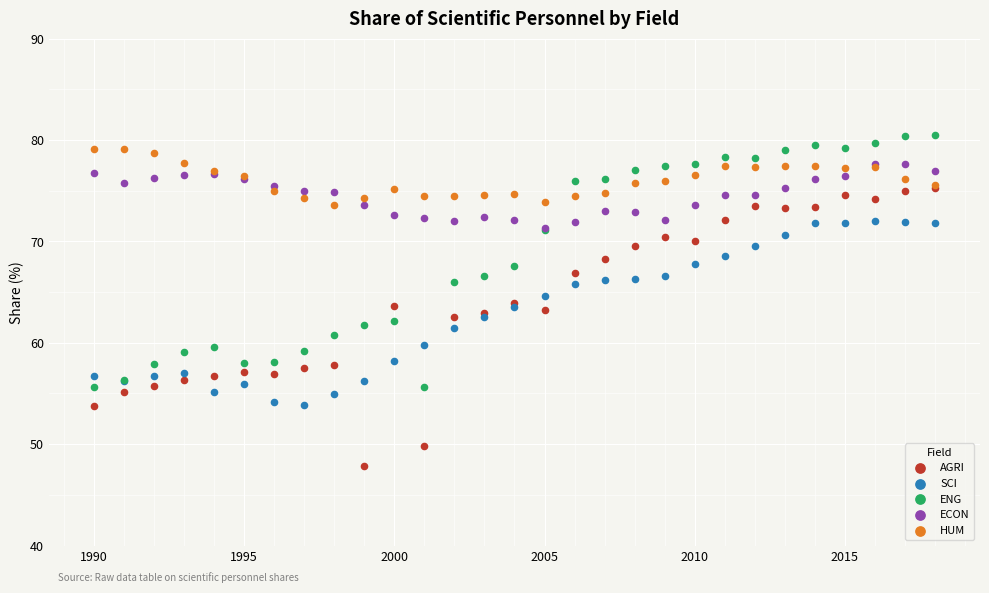

What are all the series names shown in the legend?

AGRI, SCI, ENG, ECON, HUM